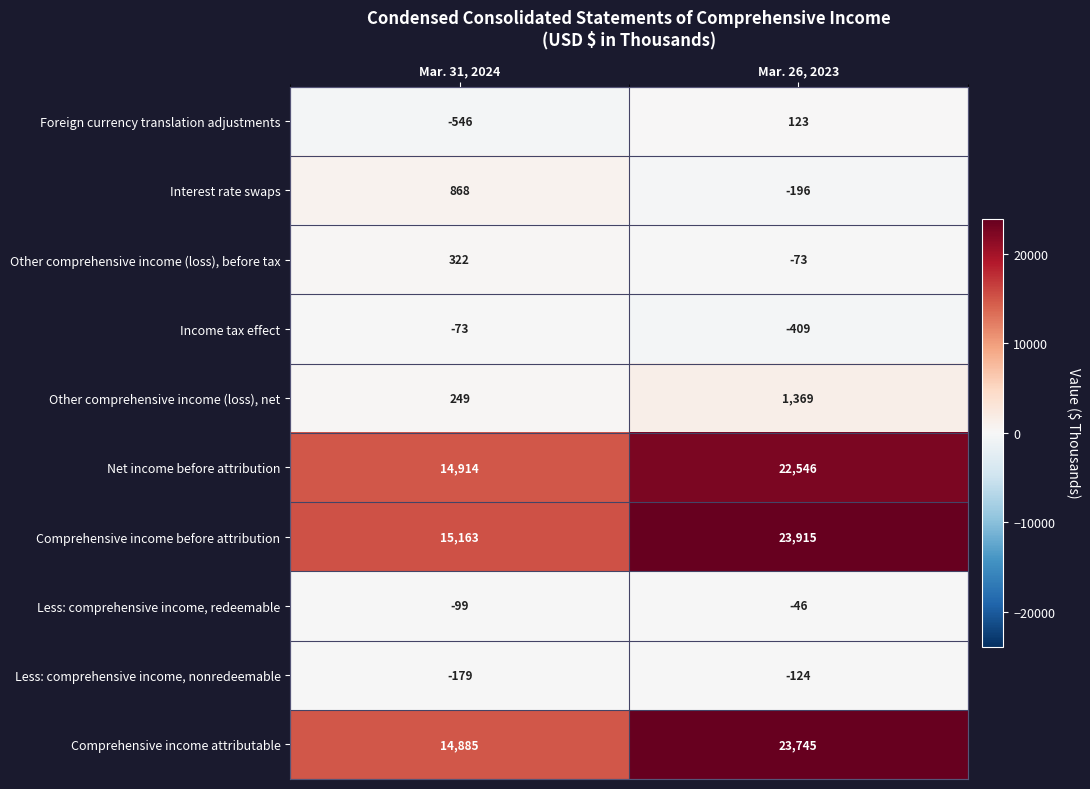

What is the sum of the Interest rate swaps values at Mar. 26, 2023 and Mar. 31, 2024?

672